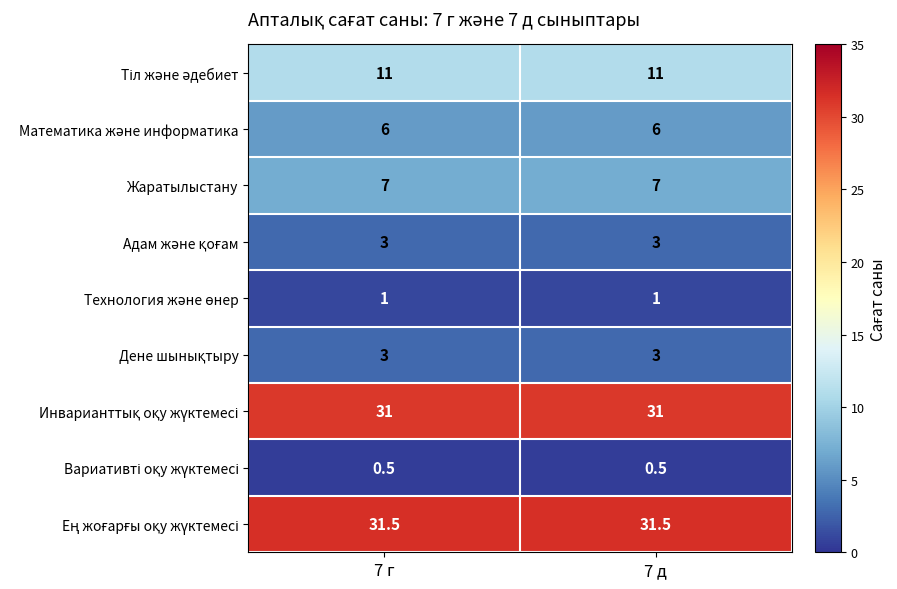

What is the spread (max minus min) of values at 7 д?

31.0